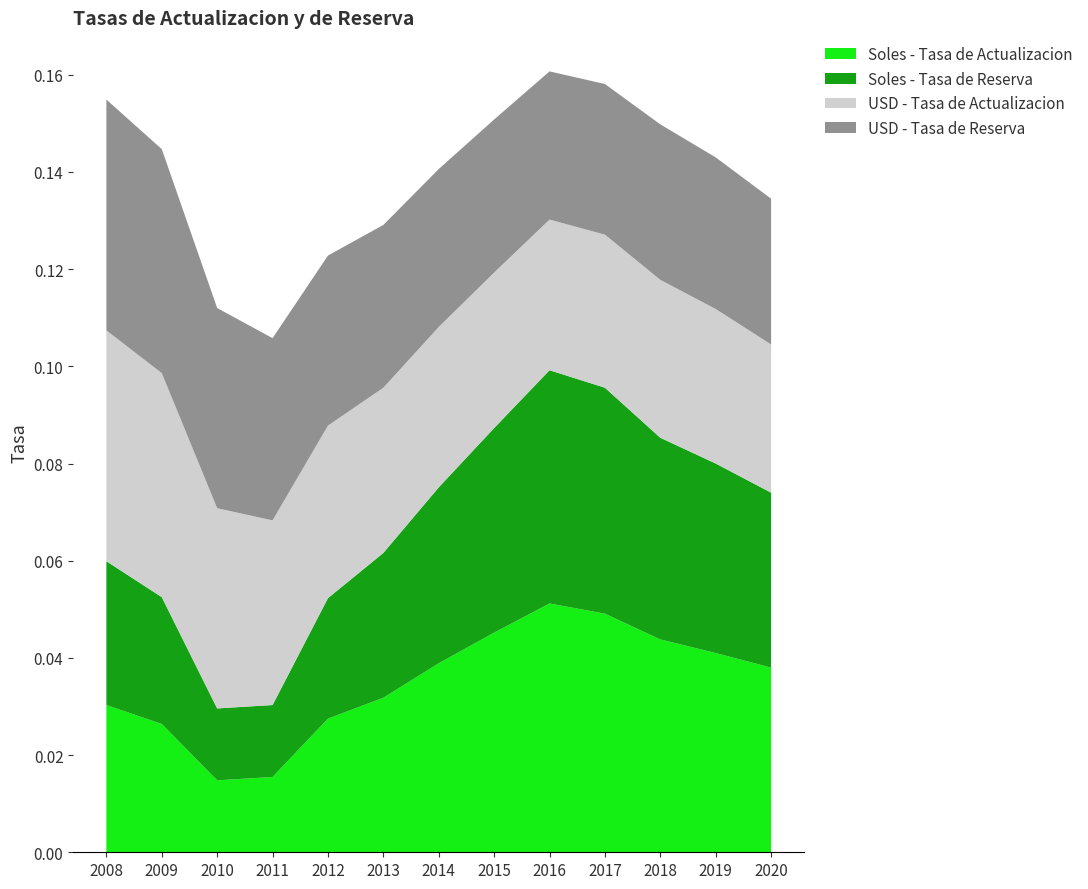

Reading left to right, extract all data points from this chart.

Soles - Tasa de Actualizacion: 2008=0.0	2009=0.0	2010=0.0	2011=0.0	2012=0.0	2013=0.0	2014=0.0	2015=0.0	2016=0.1	2017=0.0	2018=0.0	2019=0.0	2020=0.0
Soles - Tasa de Reserva: 2008=0.0	2009=0.0	2010=0.0	2011=0.0	2012=0.0	2013=0.0	2014=0.0	2015=0.0	2016=0.0	2017=0.0	2018=0.0	2019=0.0	2020=0.0
USD - Tasa de Actualizacion: 2008=0.0	2009=0.0	2010=0.0	2011=0.0	2012=0.0	2013=0.0	2014=0.0	2015=0.0	2016=0.0	2017=0.0	2018=0.0	2019=0.0	2020=0.0
USD - Tasa de Reserva: 2008=0.0	2009=0.0	2010=0.0	2011=0.0	2012=0.0	2013=0.0	2014=0.0	2015=0.0	2016=0.0	2017=0.0	2018=0.0	2019=0.0	2020=0.0